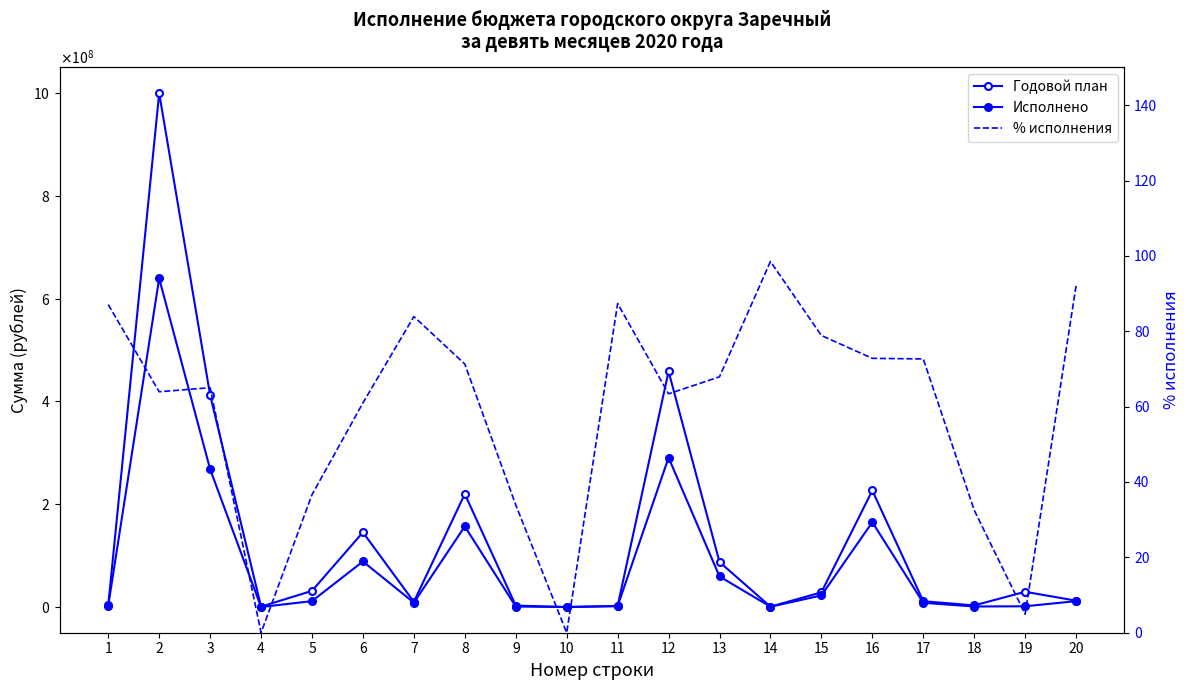

What is the average value of the Годовой план series?

134321109.8